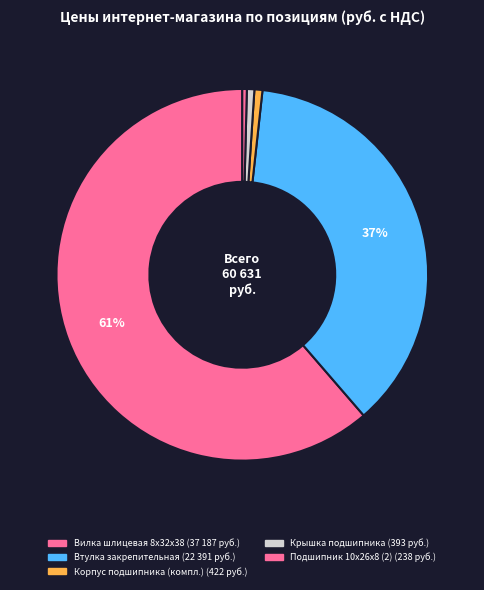

How many slices are in this pie chart?

5